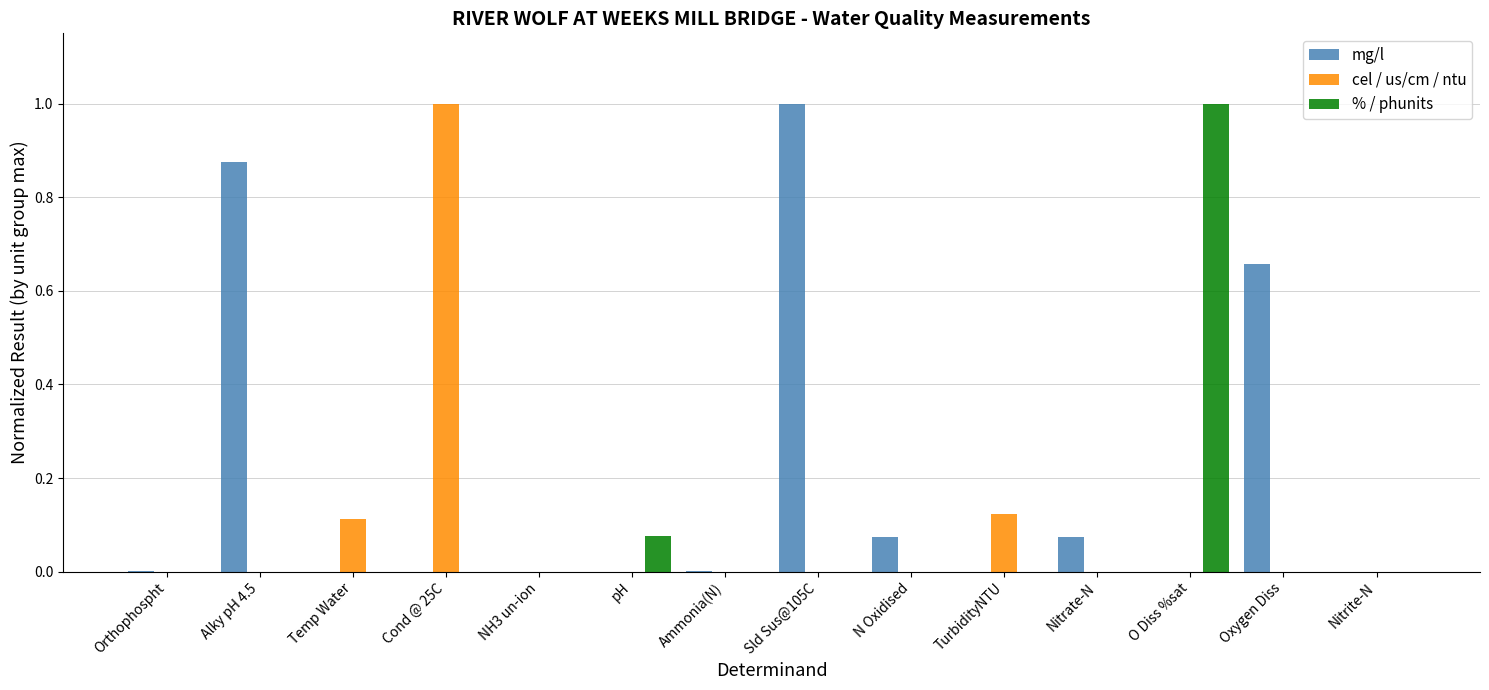

What is the sum of all cel / us/cm / ntu values?

1.2